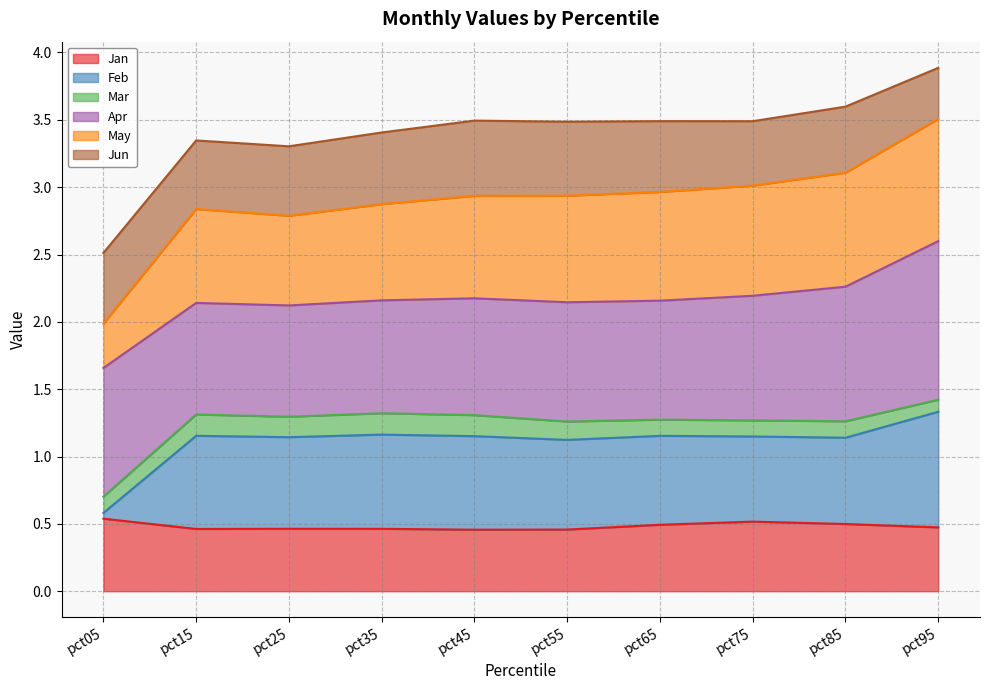

What is the total value across all series at pct25?

3.3